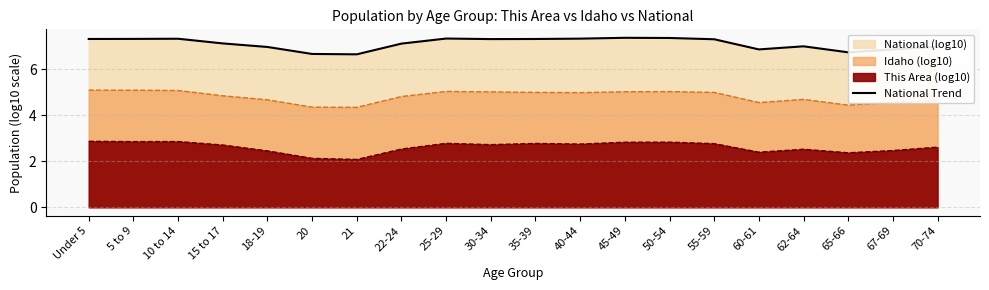

Which category has the lowest value across all series?

21